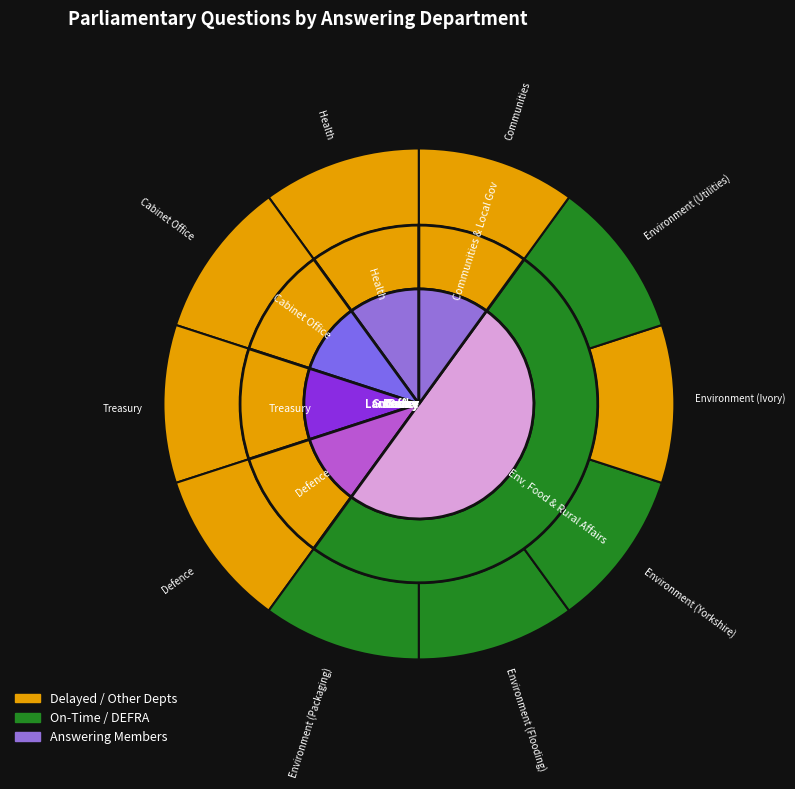

Count the number of slices in the pie.

10